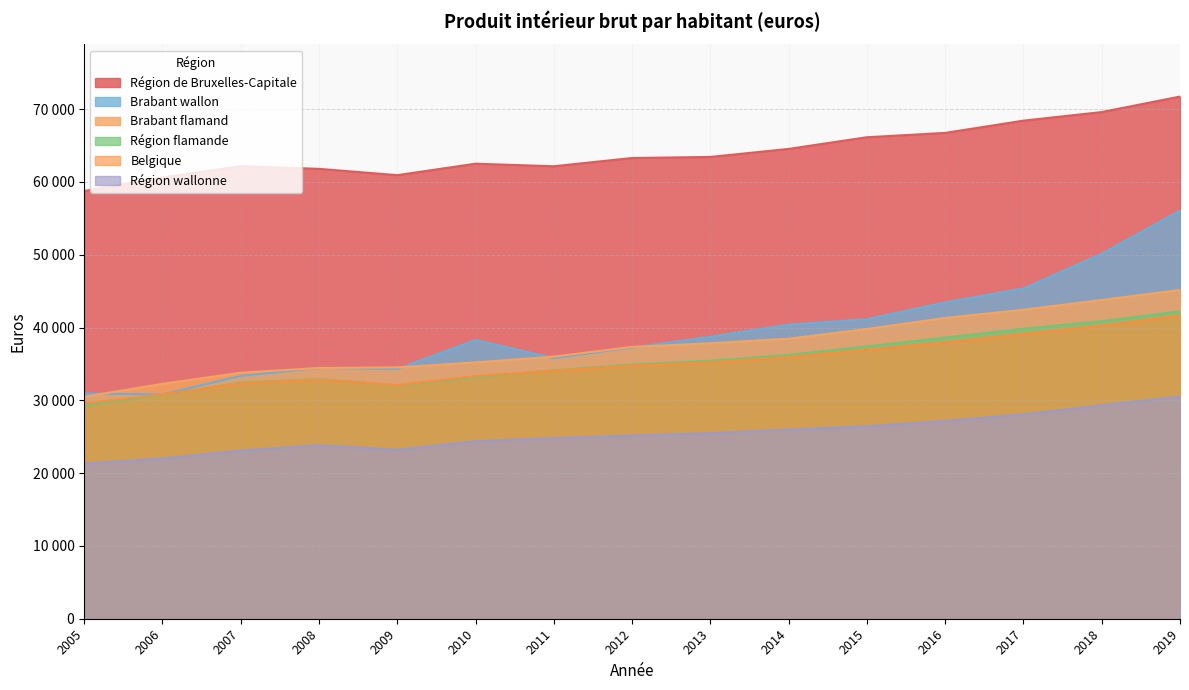

What is the difference between the Brabant flamand values at 2012 and 2017?

5108